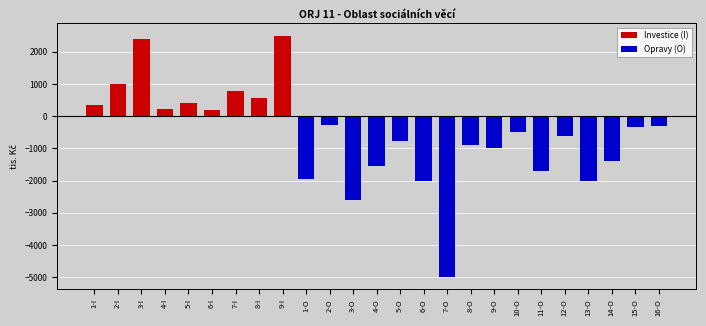

What is the label of the 13th bar from the left?

4-O